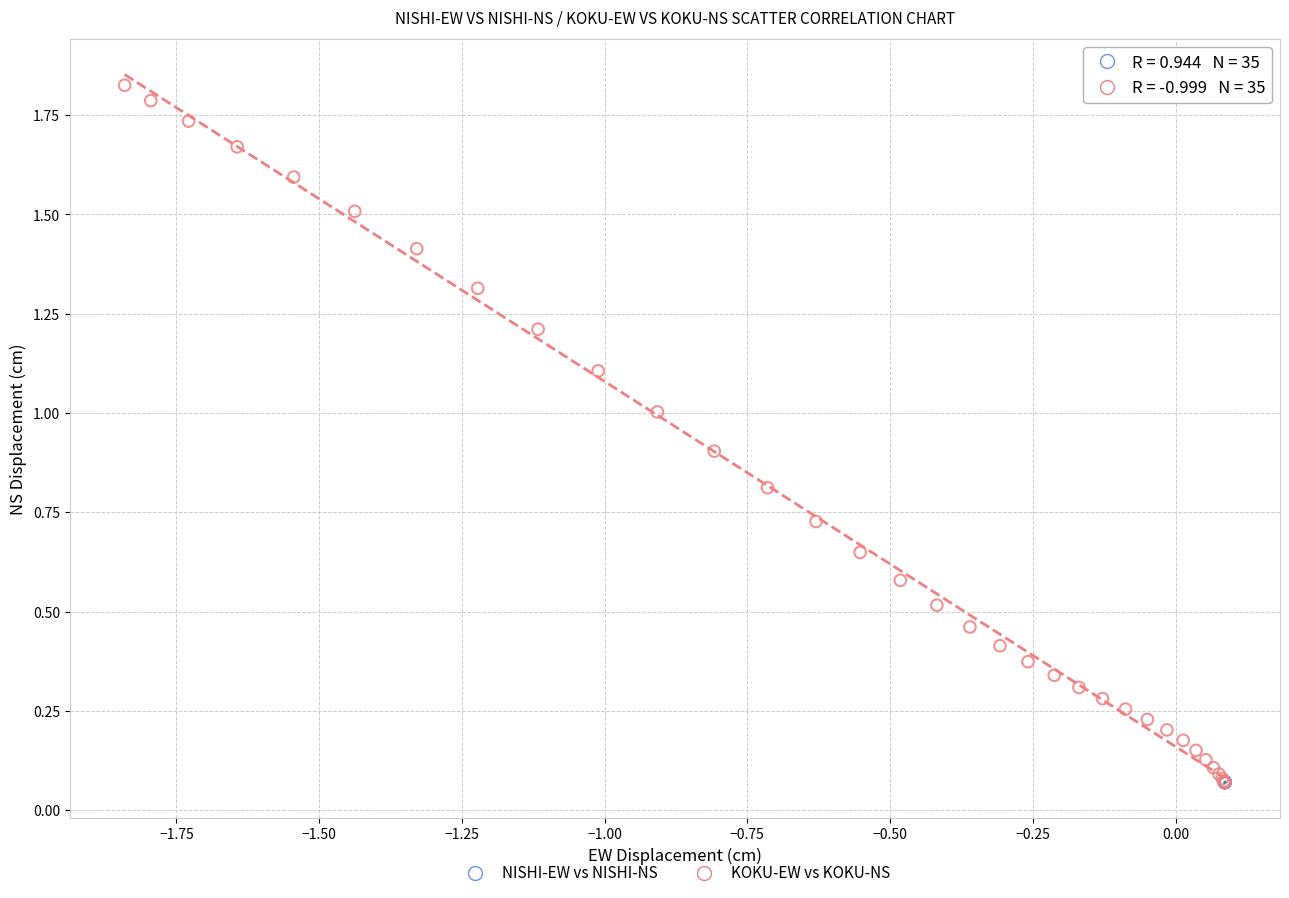

Which series reaches the maximum Y coordinate?

KOKU-EW vs KOKU-NS